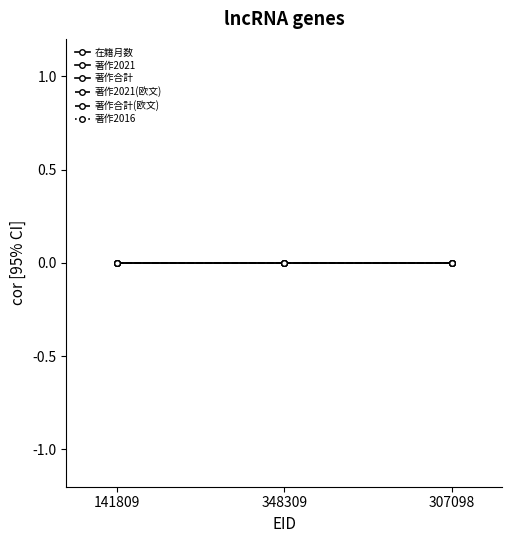

Is this an area chart (filled region under the line)?

No